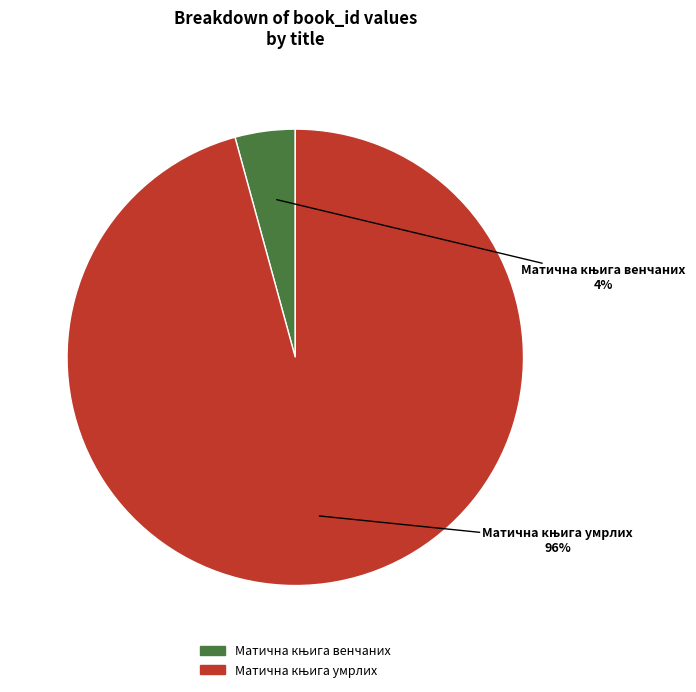

Is there any slice that represents more than half of the pie?

Yes